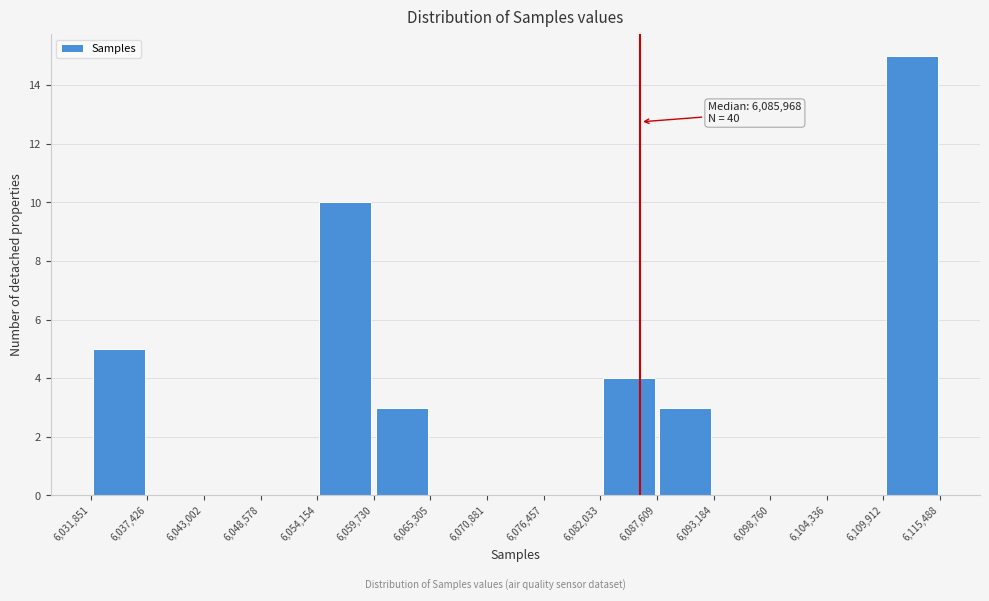

Which range on the x-axis has the tallest bar?

6,109,912 to 6,115,488